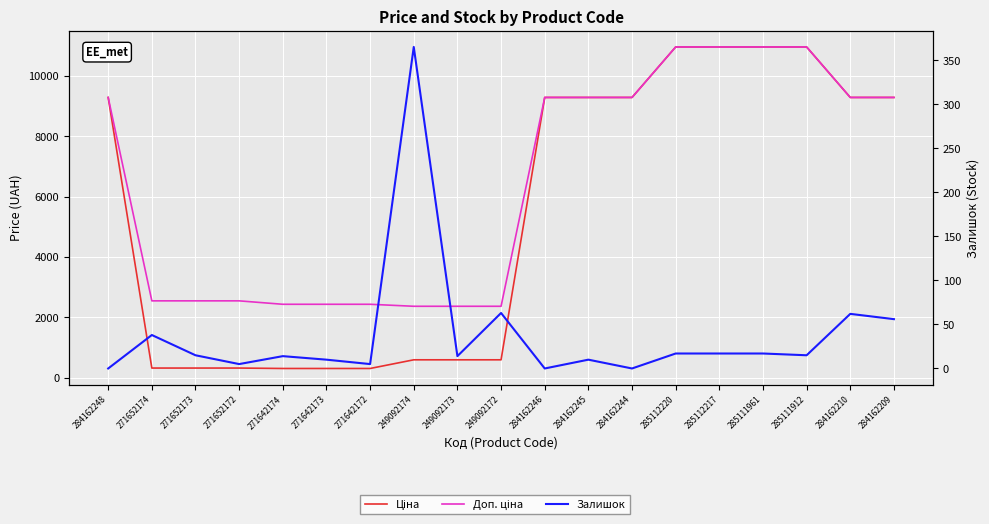

What is the sum of the Ціна values at 284162248 and 271652172?

9608.8